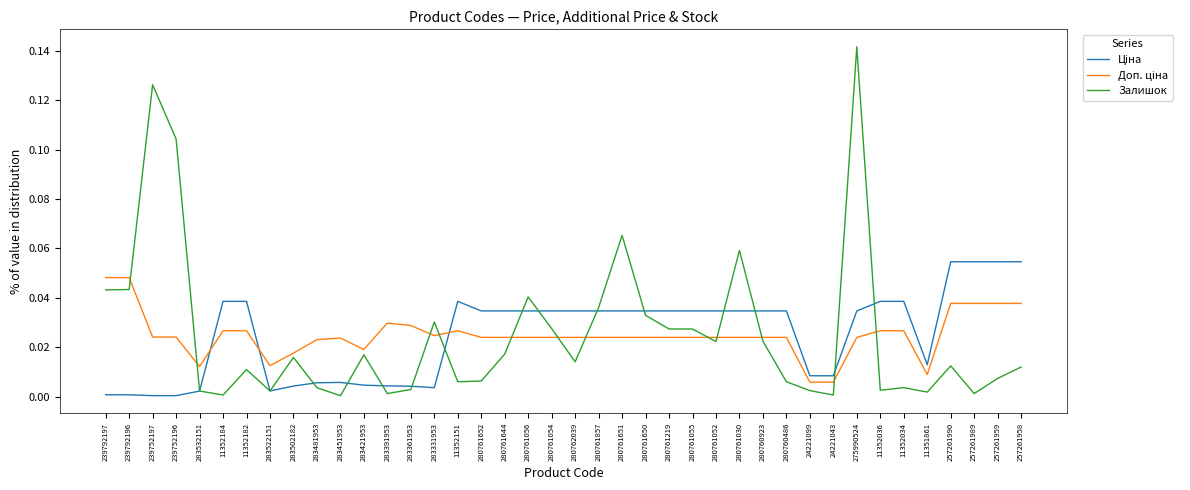

The value of Залишок at 283481953 is 0.0. True or false?

True